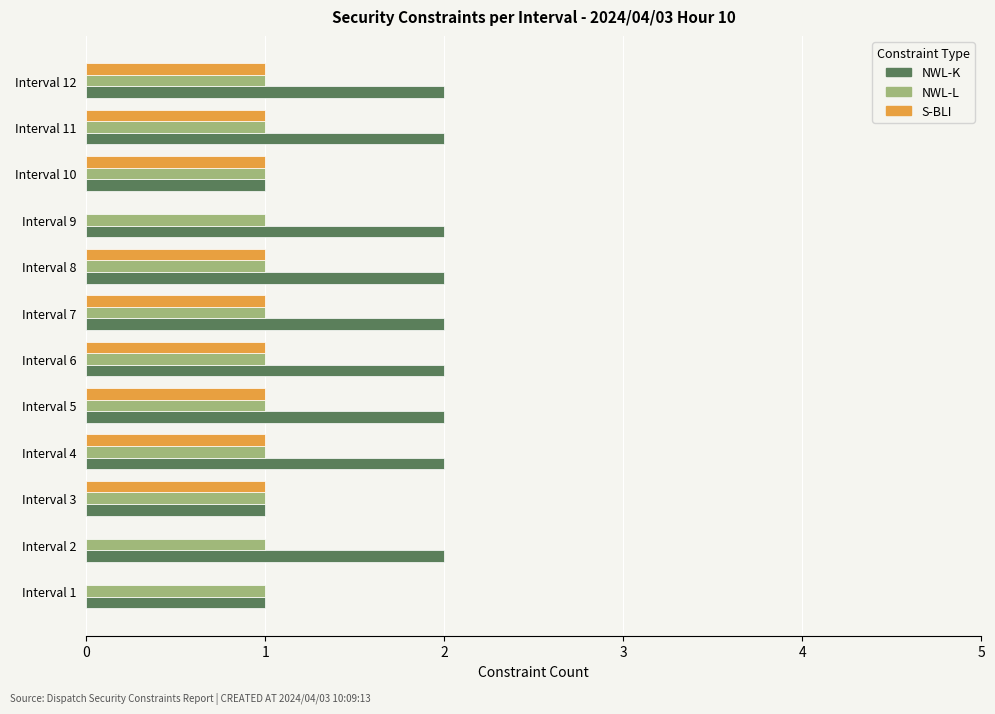

What is the total value across all series at Interval 6?

4